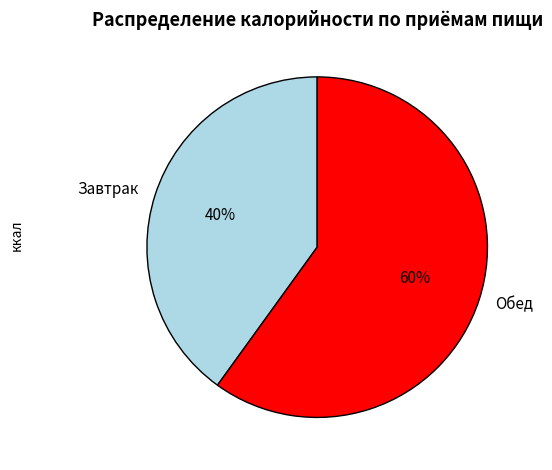

What is the ratio of the value at Завтрак to the value at Обед?

0.7